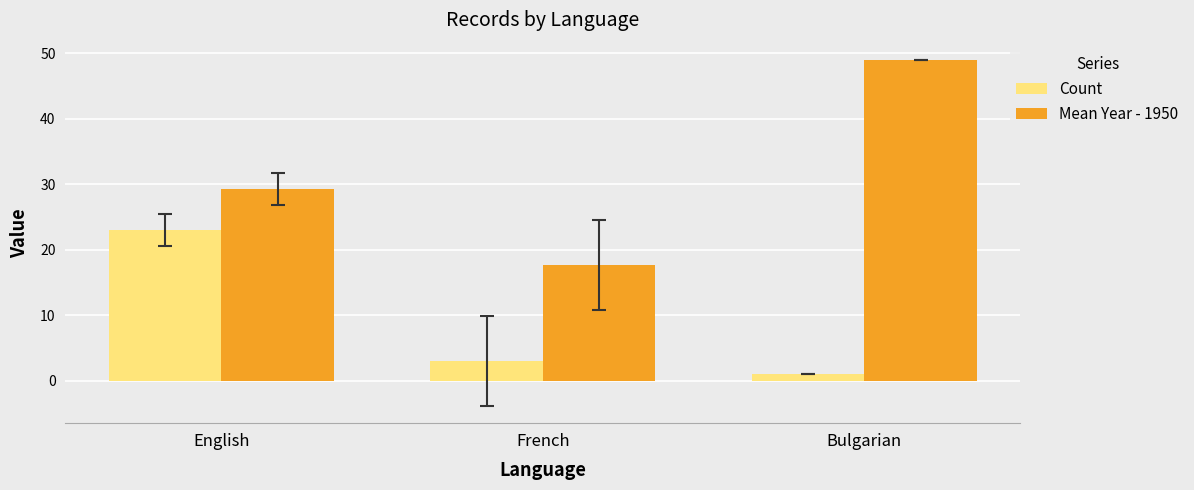

List the series in order of their overall mean, lowest first.

Count, Mean Year - 1950